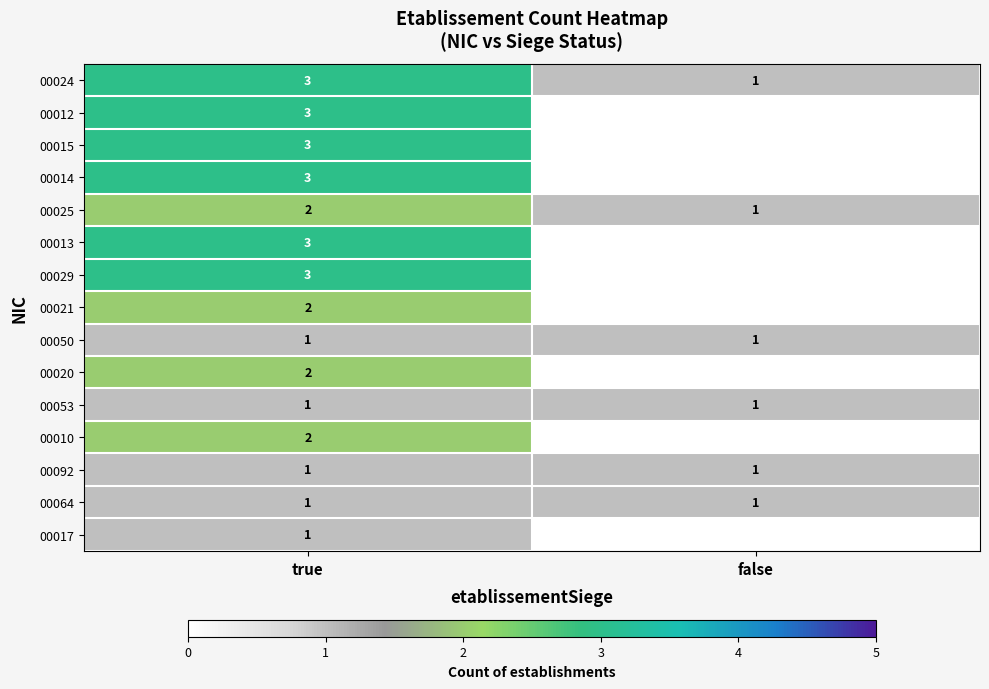

True or false: 00024 has a value of 1 at false.

True